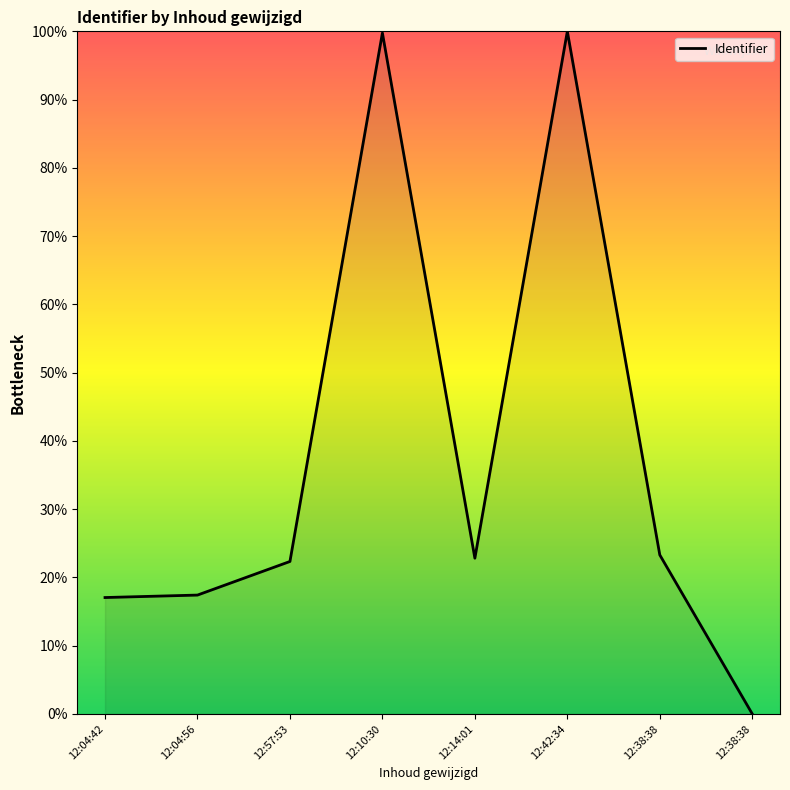

Does the chart display data point markers on the line(s)?

No